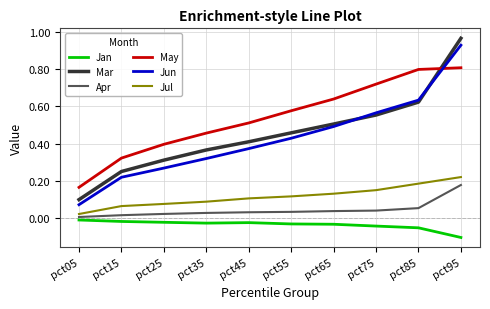

Is it true that Jun equals 0.0 at pct05?

False